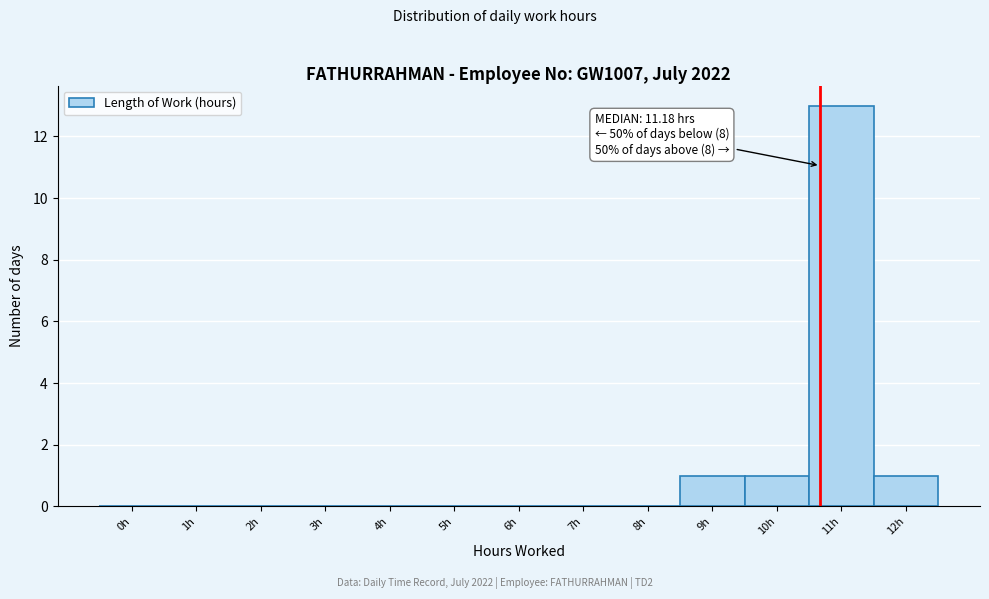

Reading left to right, list all the values displayed in this chart.

0h=0	1h=0	2h=0	3h=0	4h=0	5h=0	6h=0	7h=0	8h=0	9h=1	10h=1	11h=13	12h=1